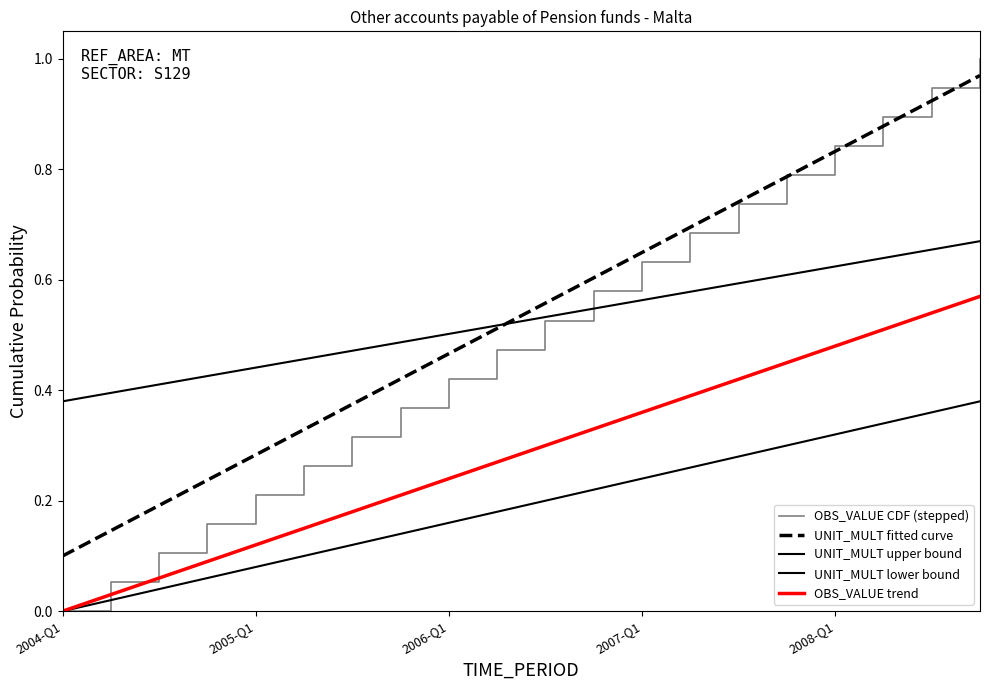

Does the chart have visible grid lines?

No